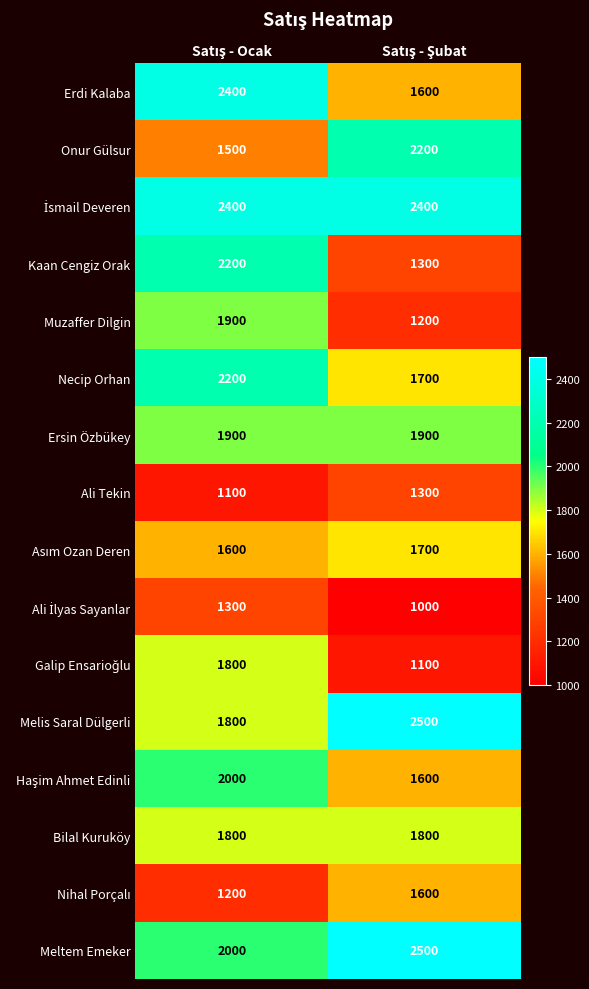

Which series has the widest spread of values?

Kaan Cengiz Orak